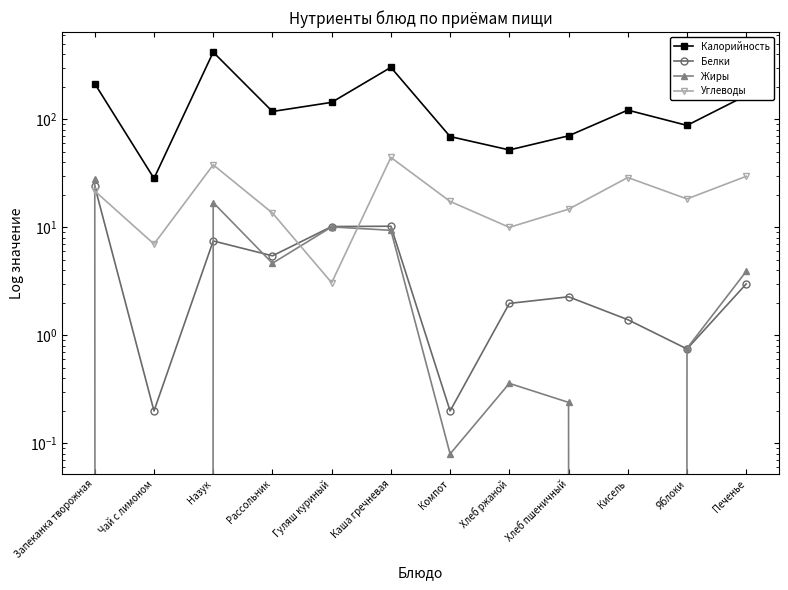

True or false: Углеводы and Белки intersect in this chart.

True